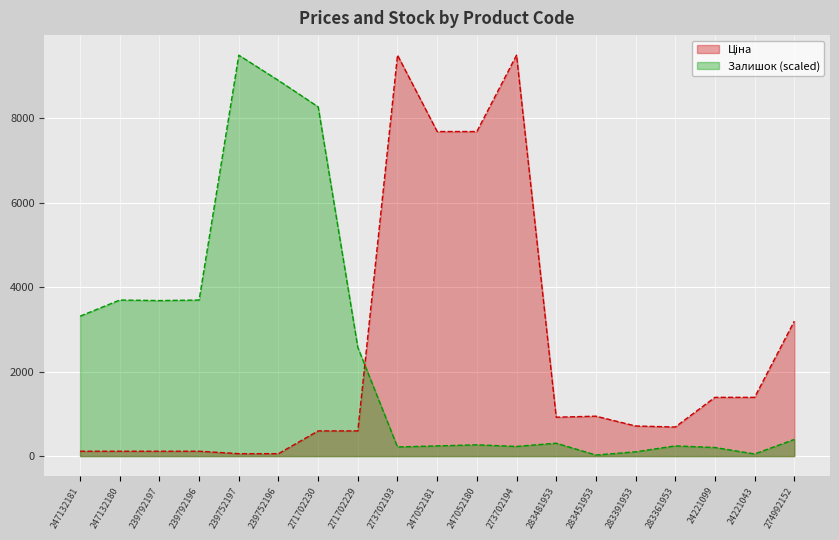

List the series in order of their overall mean, highest first.

Залишок, Ціна